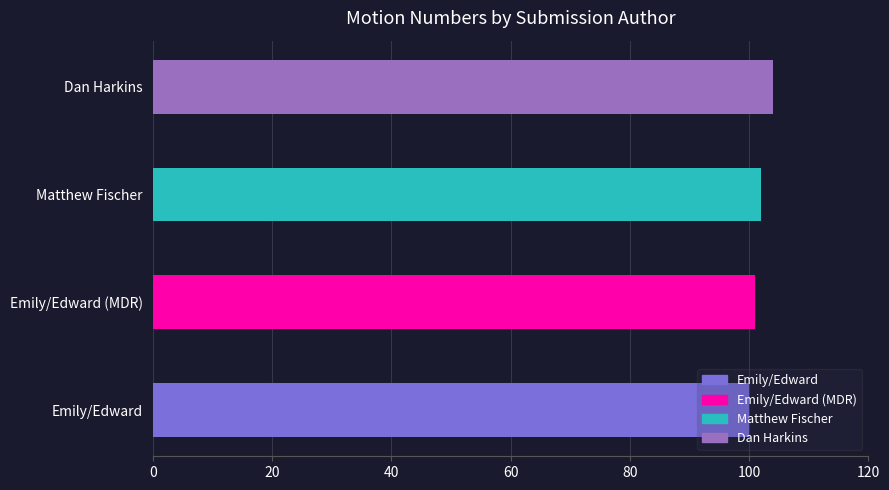

The chart shows a value of 102 at Matthew Fischer. True or false?

True